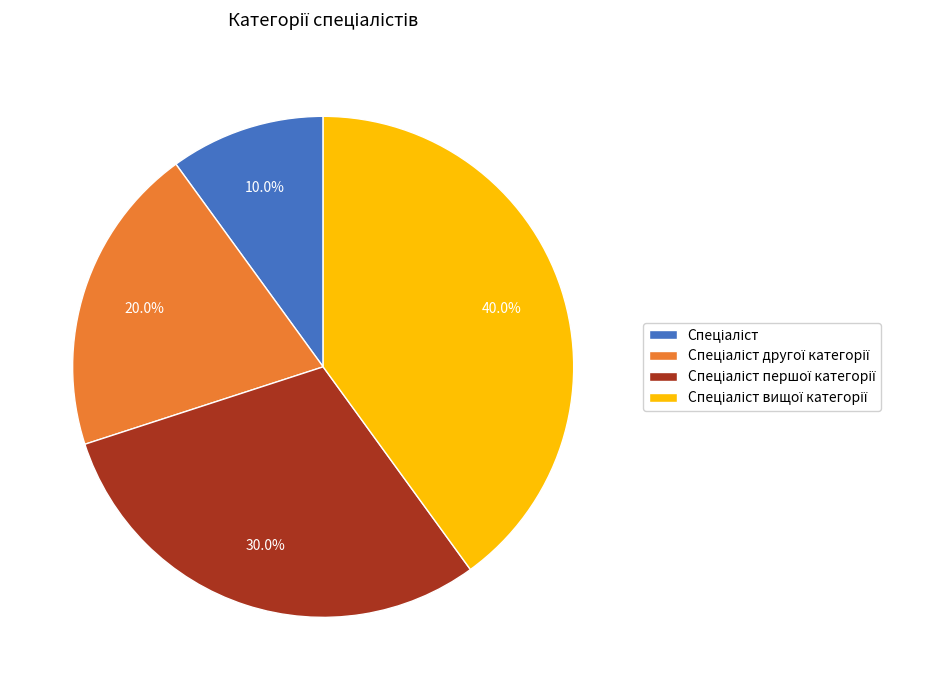

Is there any slice that represents more than half of the pie?

No